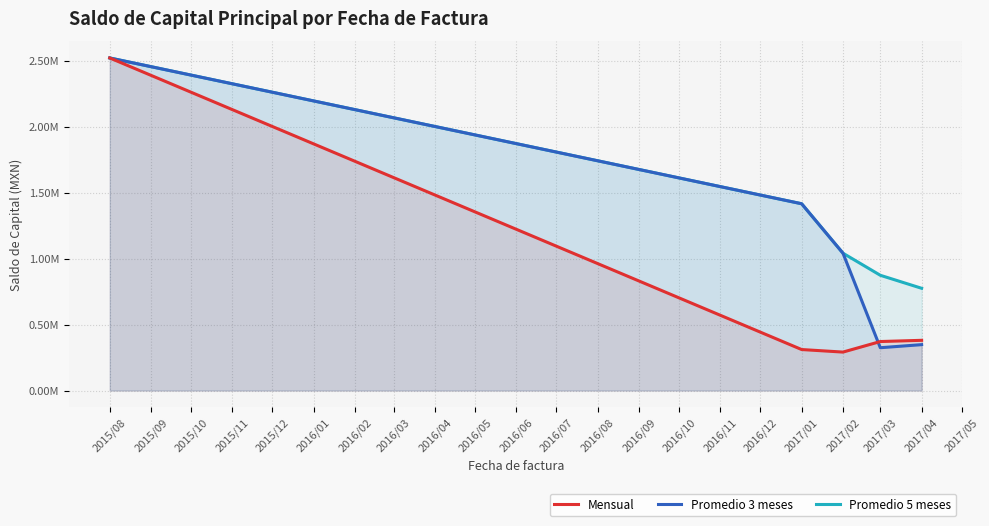

True or false: Promedio 5 meses has more than 2 interior local peaks.

False